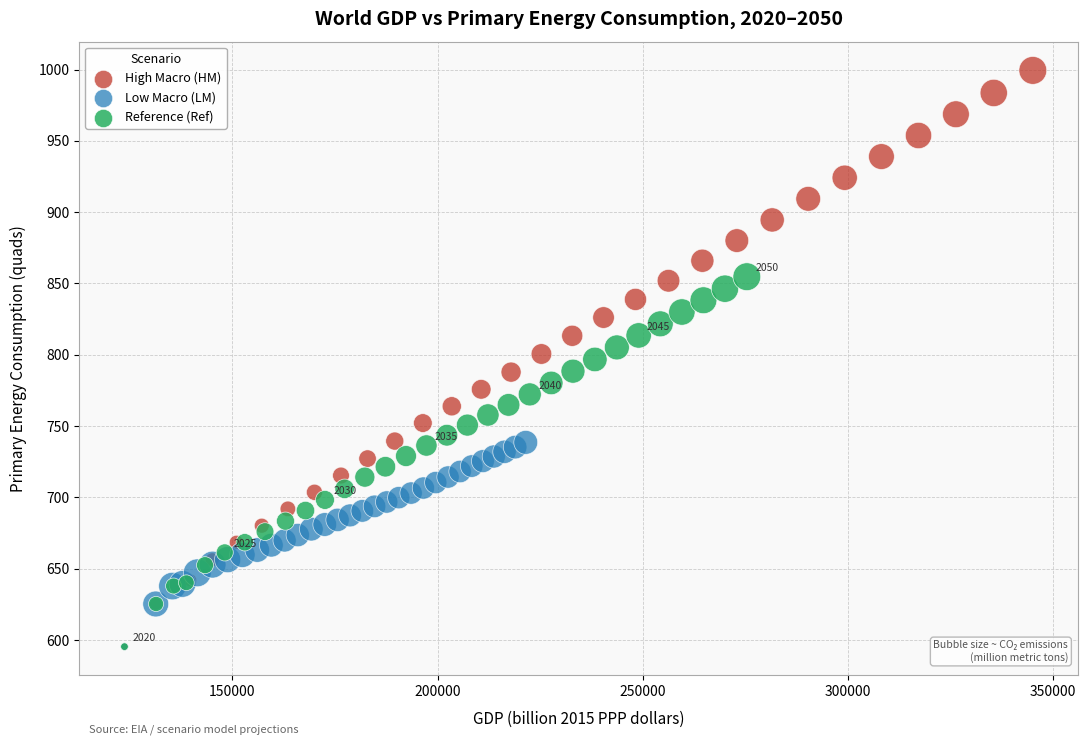

What are all the series names shown in the legend?

High Macro (HM), Low Macro (LM), Reference (Ref)